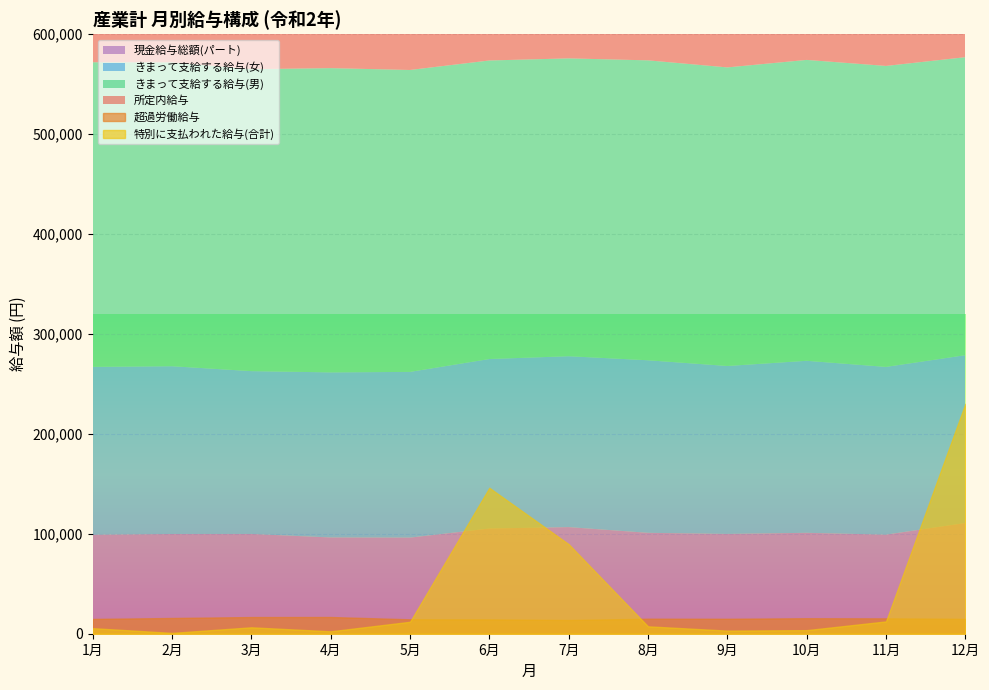

What position from the right is 11月?

2